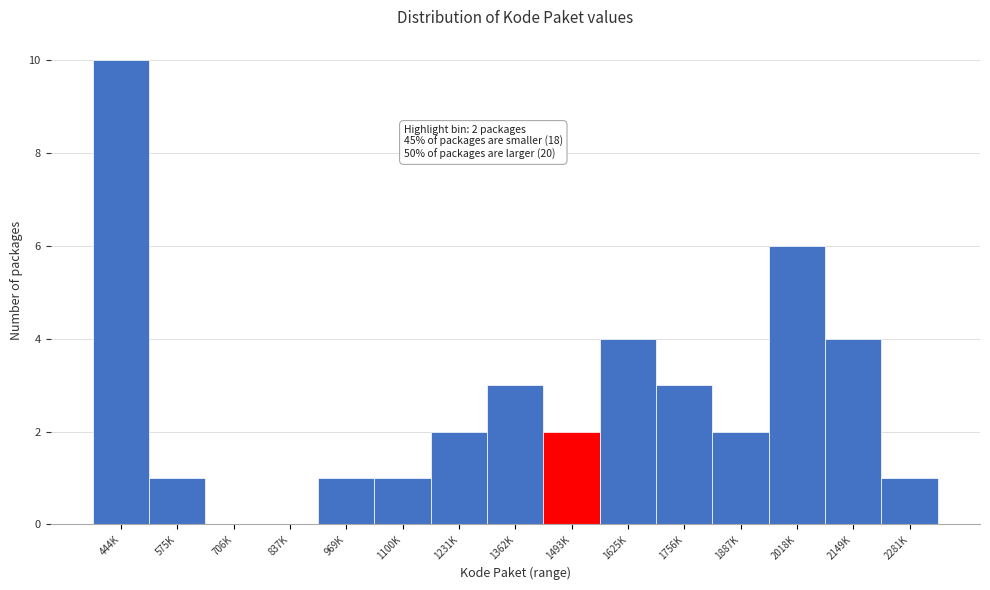

Reading right to left, extract all data points from this chart.

2281K=1	2149K=4	2018K=6	1887K=2	1756K=3	1625K=4	1493K=2	1362K=3	1231K=2	1100K=1	969K=1	837K=0	706K=0	575K=1	444K=10